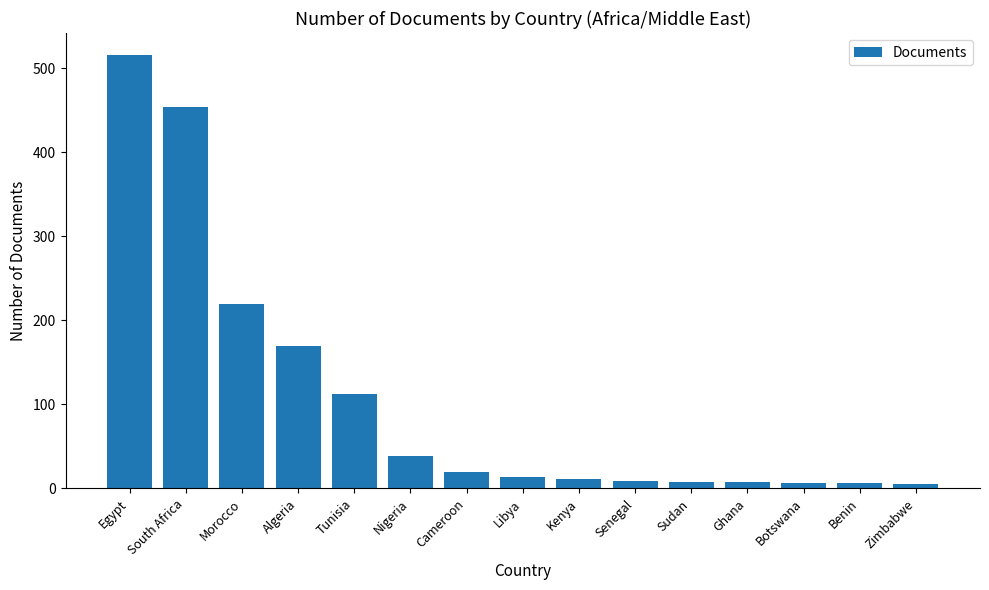

True or false: the data shows 63 at Nigeria.

False